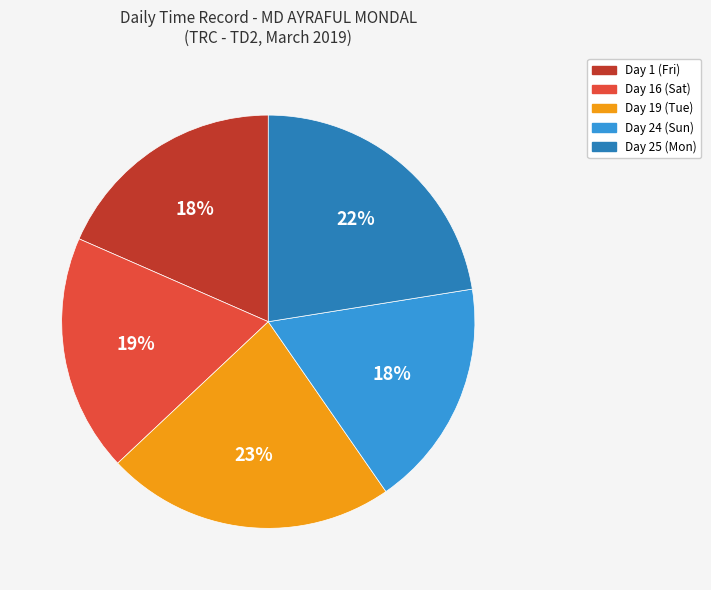

Combined, do Day 24 (Sun) and Day 16 (Sat) account for over 50%?

No